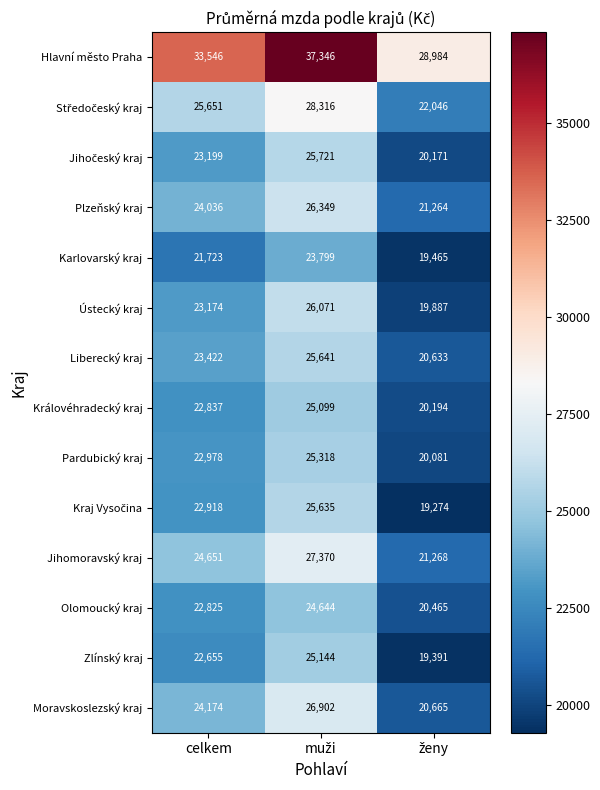

What is the spread (max minus min) of values at celkem?

11823